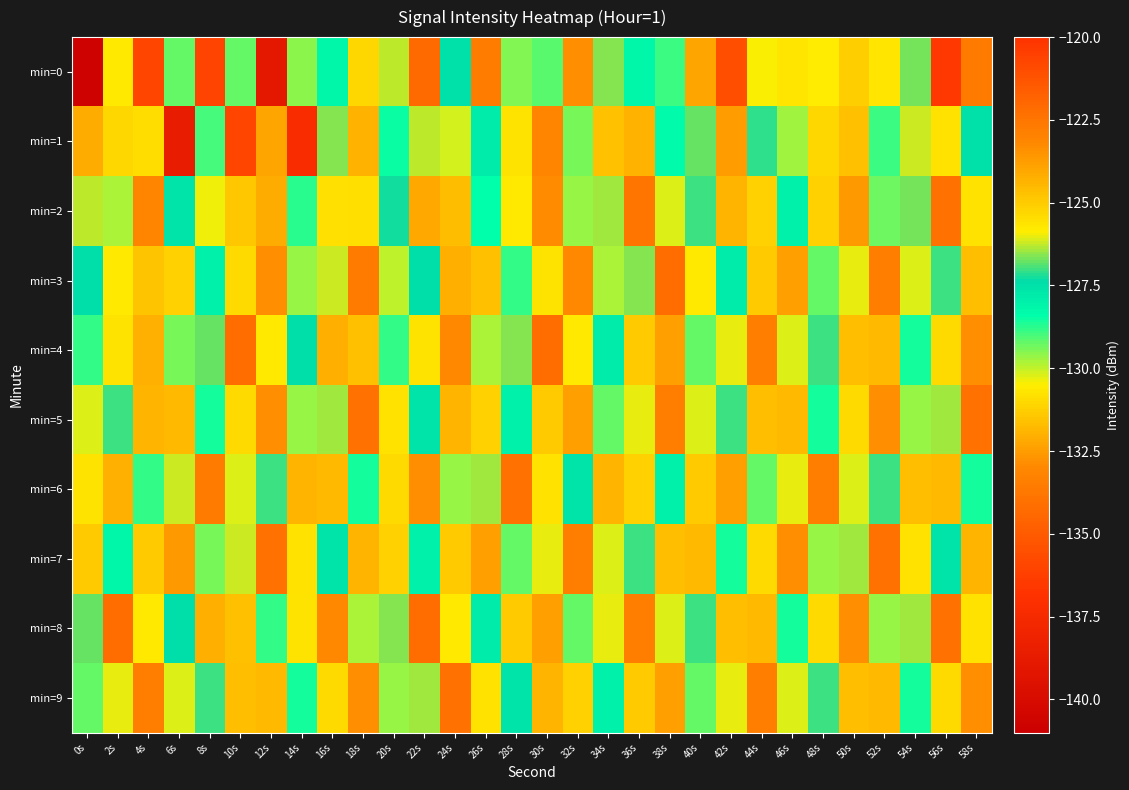

Which label corresponds to the largest value in the chart?

56s